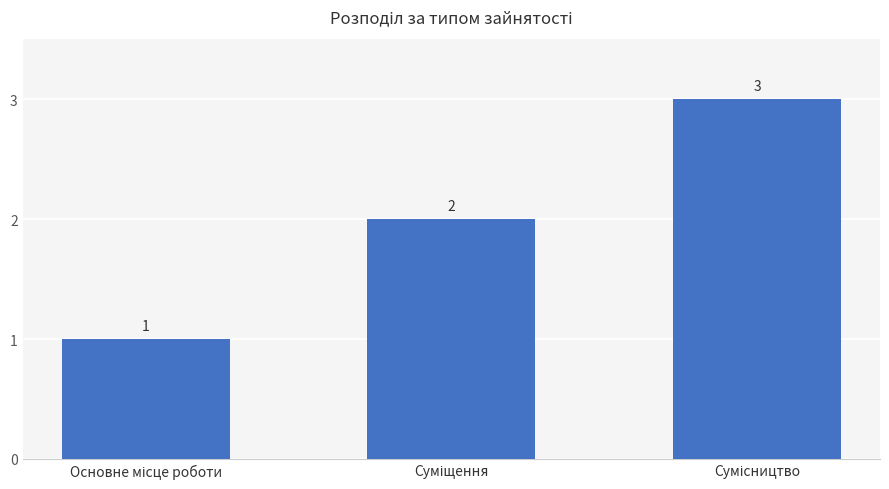

What is the value of the 2nd bar from the left?

2